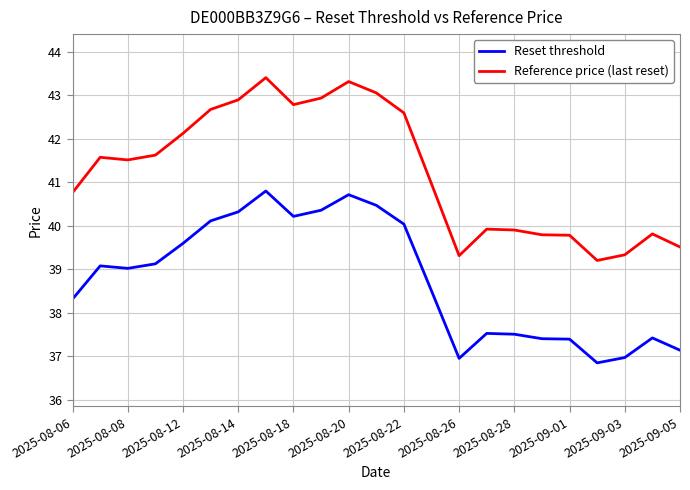

How many values in the Reset threshold series are below 39?

11